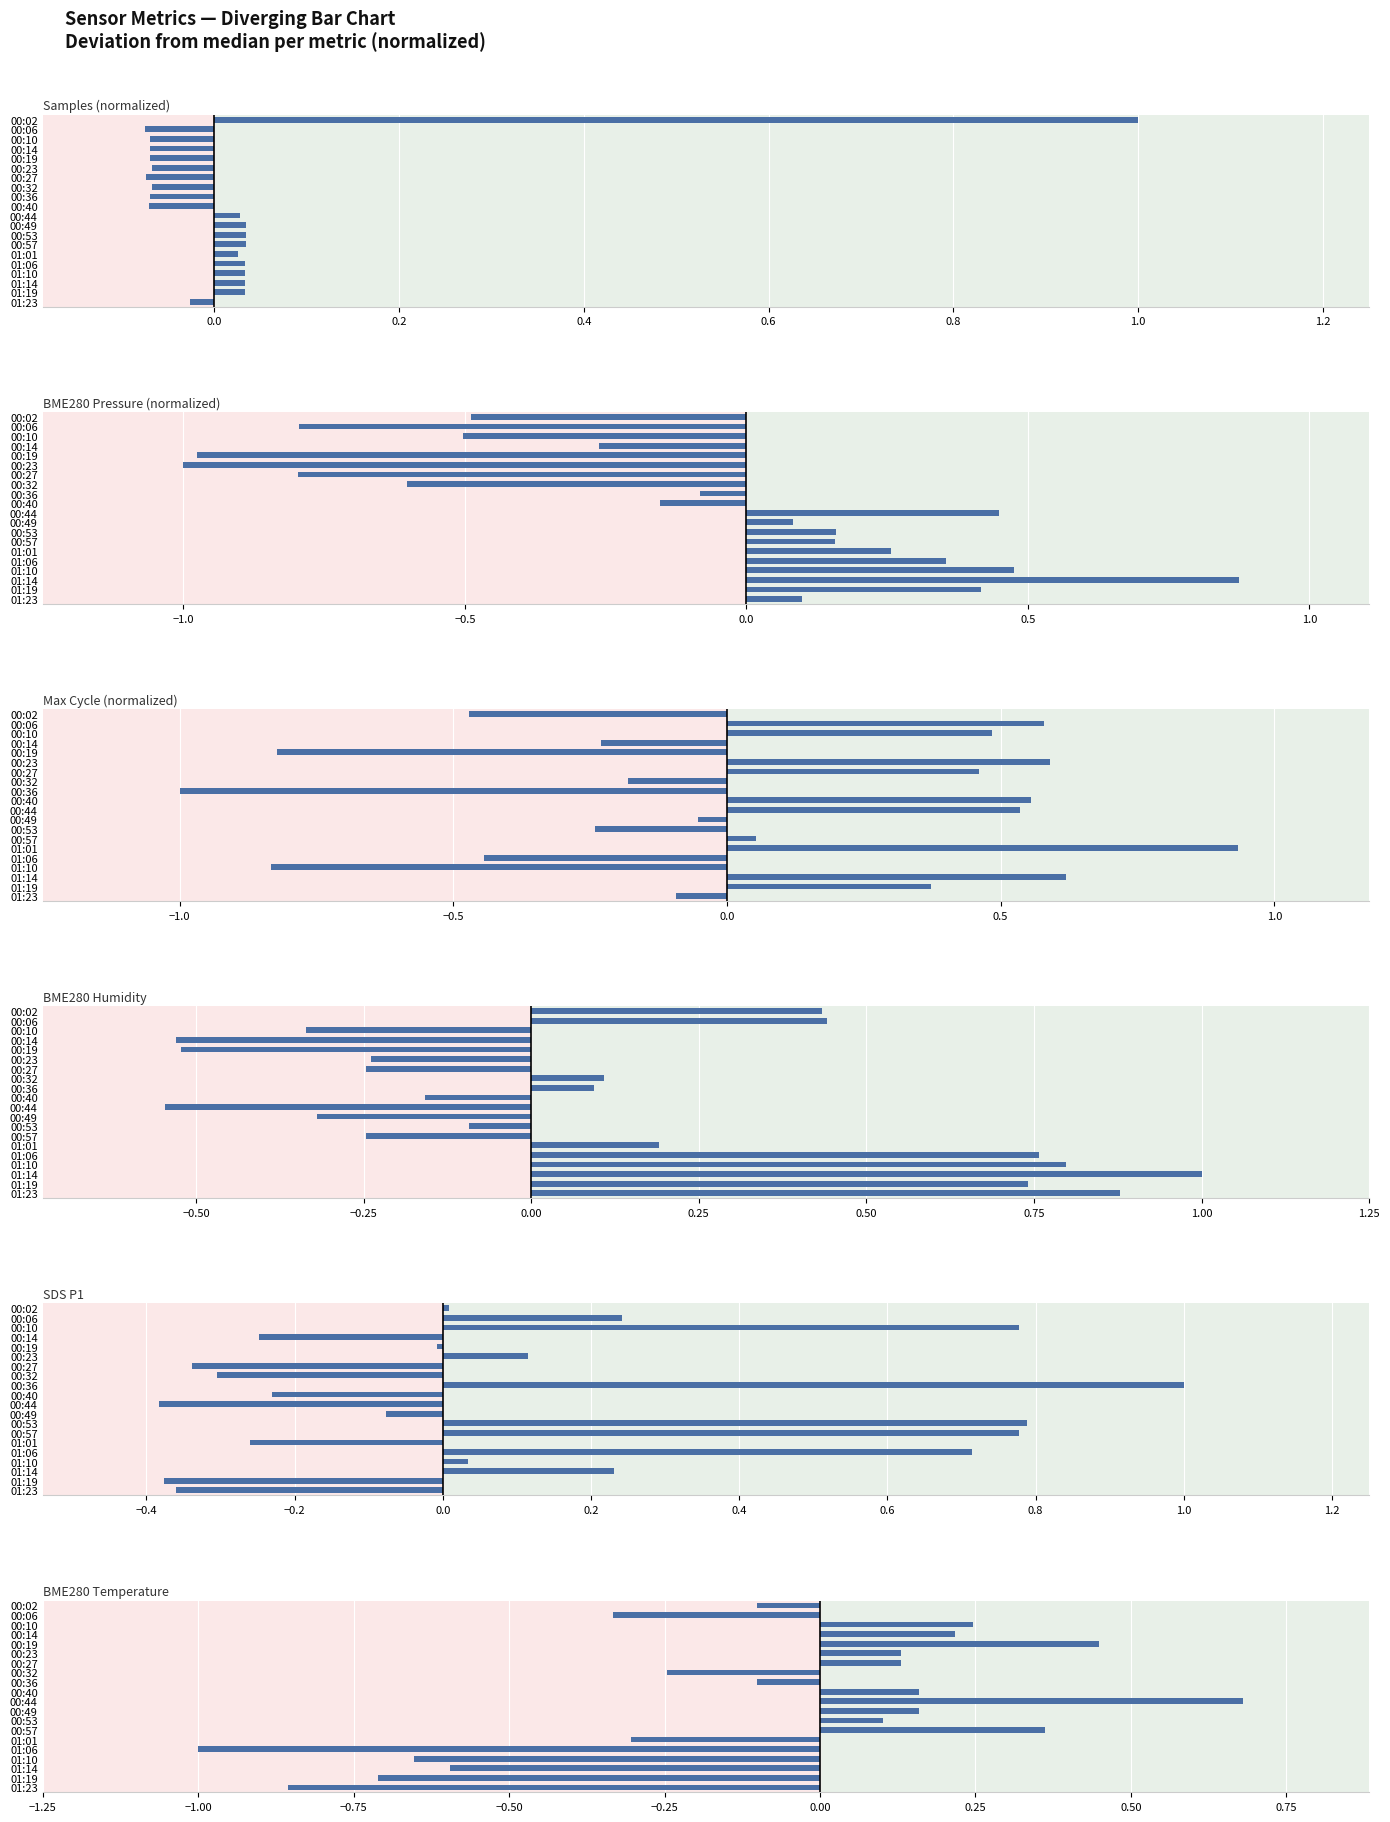

Which series changed the most between 00:44 and 00:49?

Max Cycle (normalized)